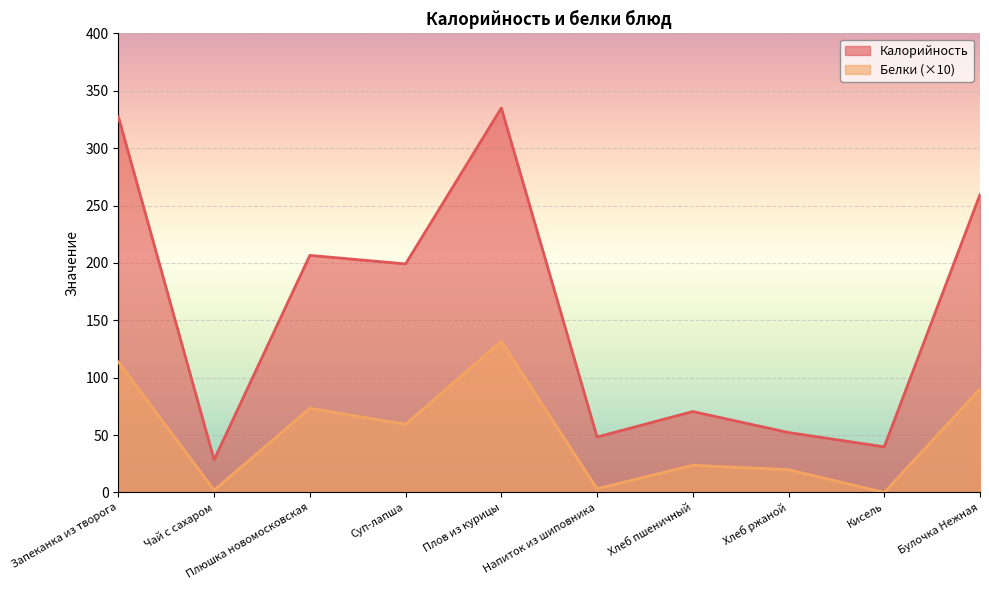

Reading left to right, transcribe all the data shown in this chart.

Калорийность: Запеканка из творога=327.5	Чай с сахаром=28.5	Плюшка новомосковская=206.6	Суп-лапша=199.2	Плов из курицы=335.1	Напиток из шиповника=48.3	Хлеб пшеничный=70.5	Хлеб ржаной=52.2	Кисель=39.7	Булочка Нежная=259.6
Белки: Запеканка из творога=113.7	Чай с сахаром=2.0	Плюшка новомосковская=73.3	Суп-лапша=59.4	Плов из курицы=131.7	Напиток из шиповника=3.2	Хлеб пшеничный=23.7	Хлеб ржаной=19.8	Кисель=0.0	Булочка Нежная=90.2